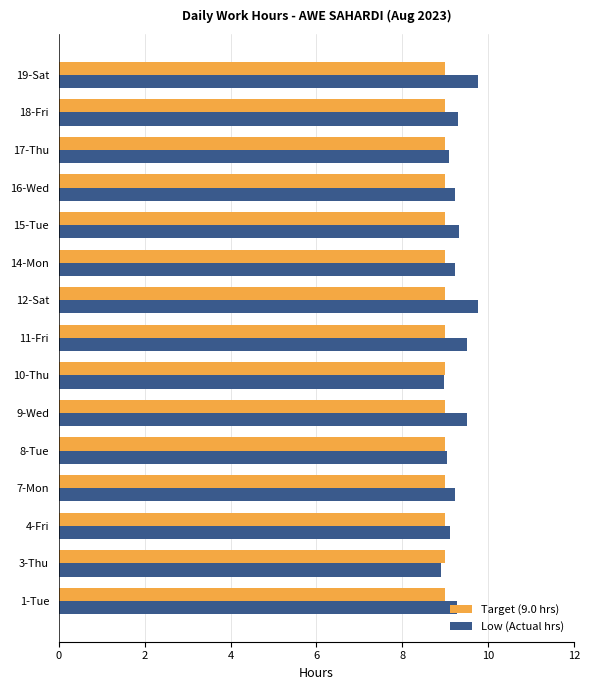

What is the average value of the Target (9.0 hrs) series?

9.0